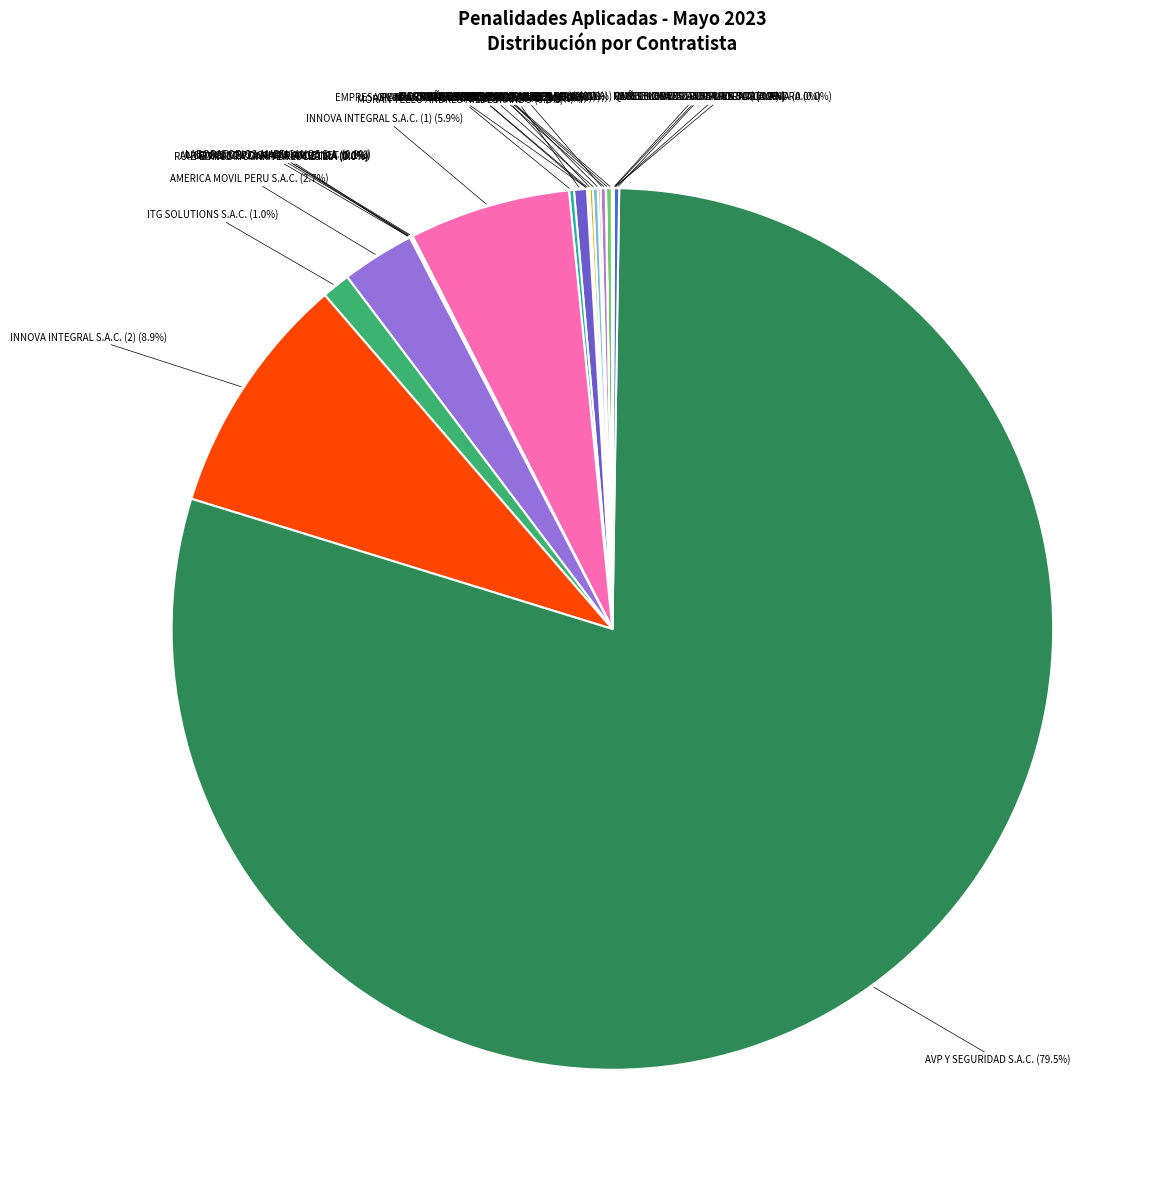

What is the largest slice in the pie chart?

AVP Y SEGURIDAD S.A.C.